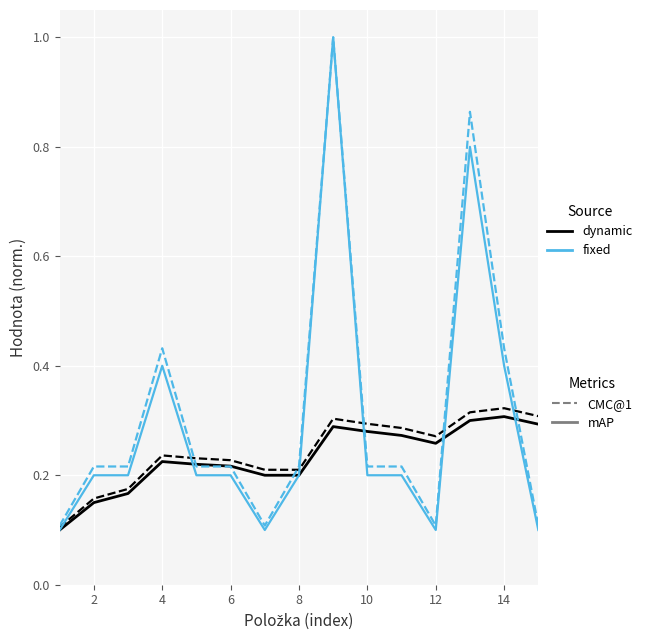

What is the greatest value displayed?

1.0